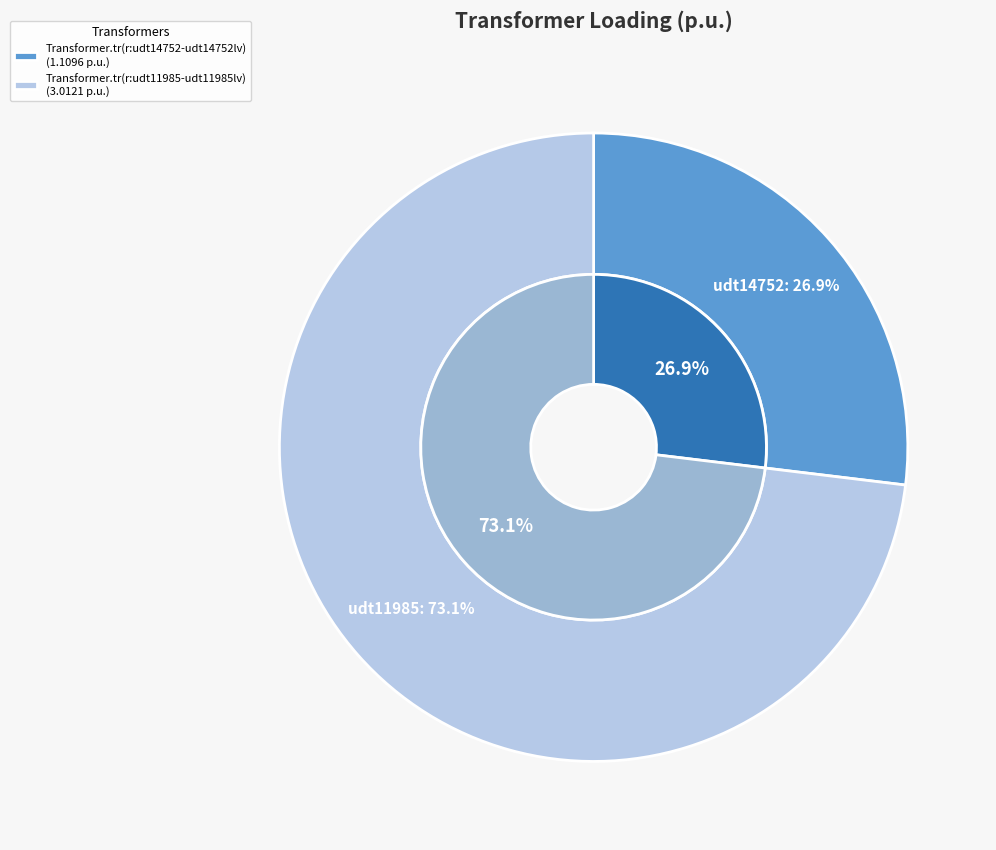

What is the smallest slice in the pie chart?

Transformer.tr(r:udt14752-udt14752lv)